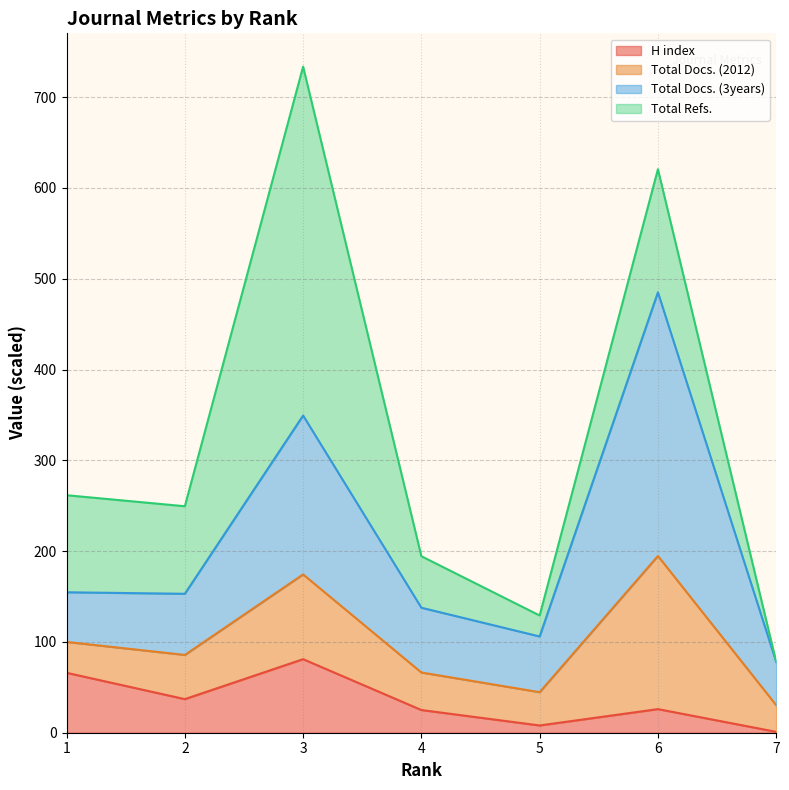

The value of H index at 6 is 26.0. True or false?

True